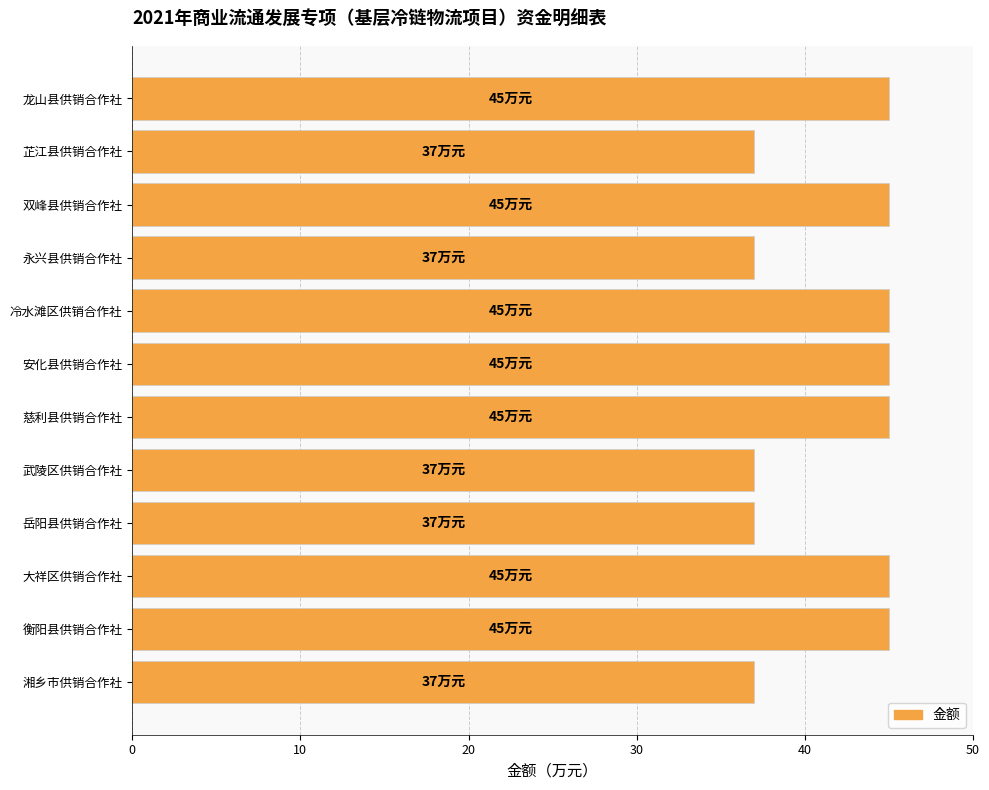

What is the minimum value shown in the chart?

37